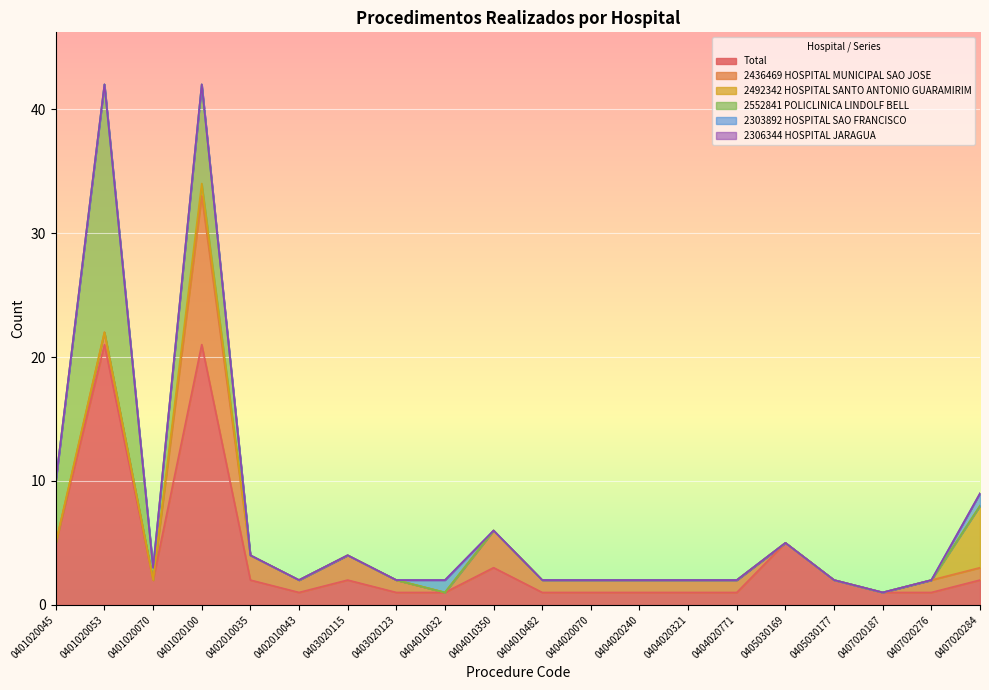

Which category has the lowest value in the 2552841 POLICLINICA LINDOLF BELL series?

0402010035